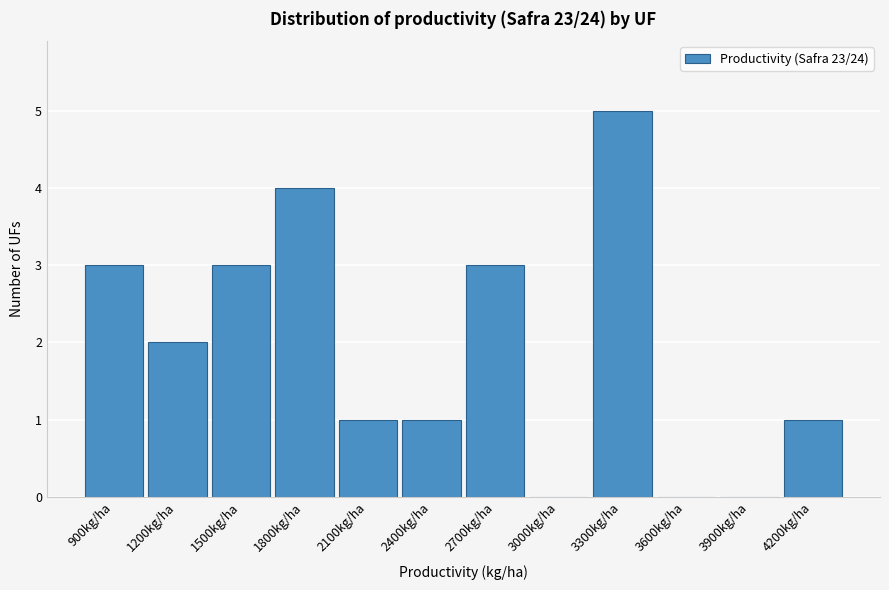

Reading right to left, list all the values displayed in this chart.

4200kg/ha=1	3900kg/ha=0	3600kg/ha=0	3300kg/ha=5	3000kg/ha=0	2700kg/ha=3	2400kg/ha=1	2100kg/ha=1	1800kg/ha=4	1500kg/ha=3	1200kg/ha=2	900kg/ha=3